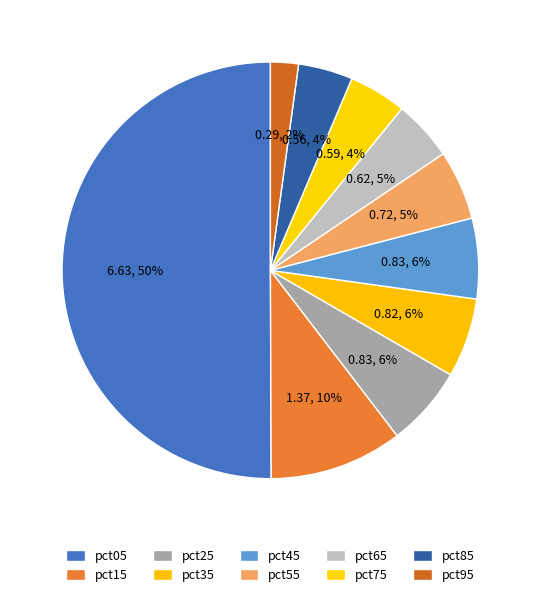

Which category has the smallest portion of the pie?

pct95